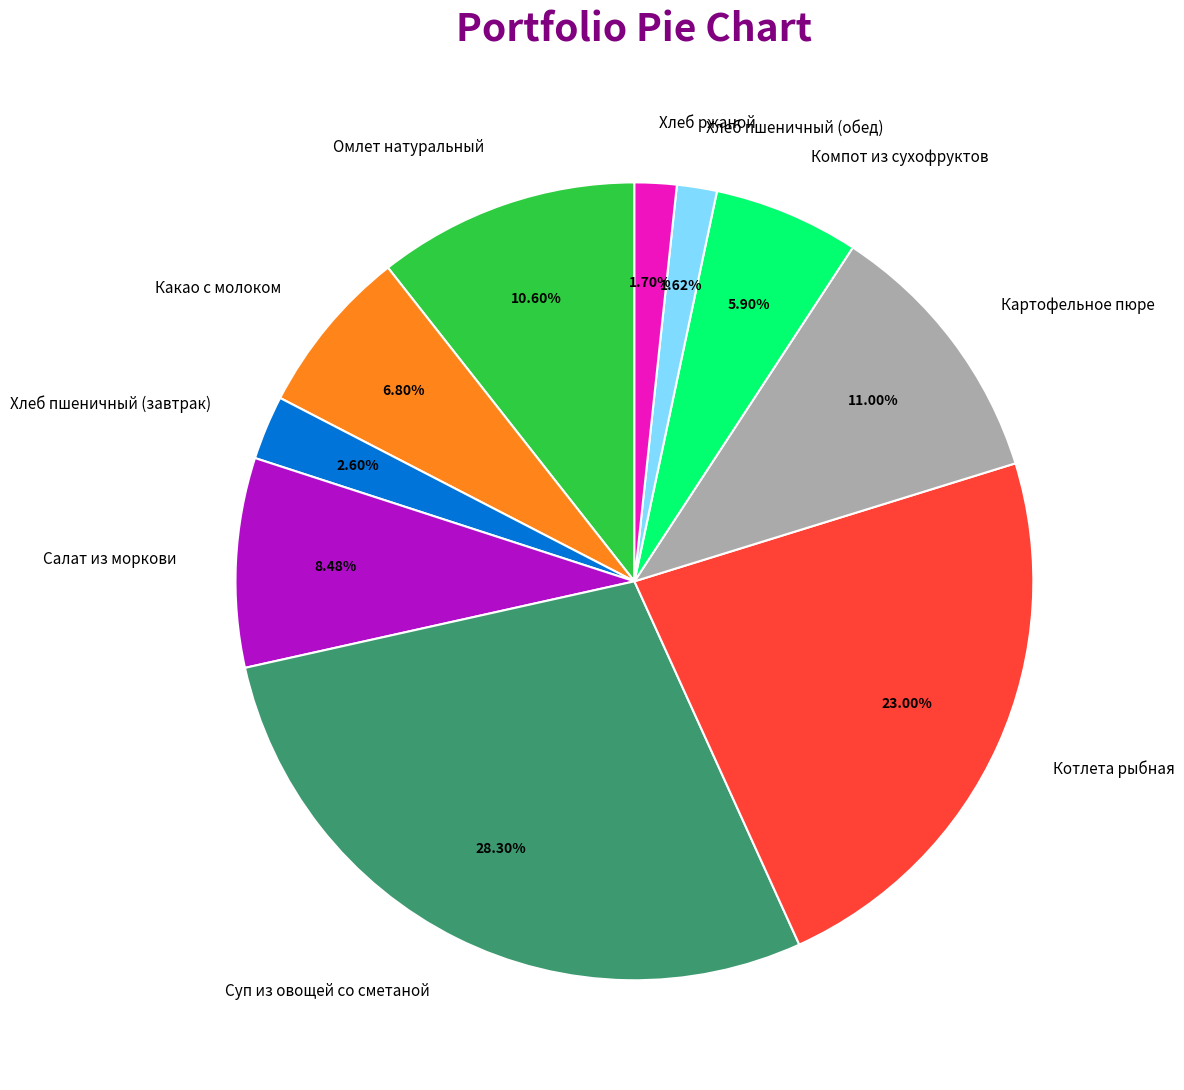

What is the ratio of the value at Котлета рыбная to the value at Омлет натуральный?

2.2